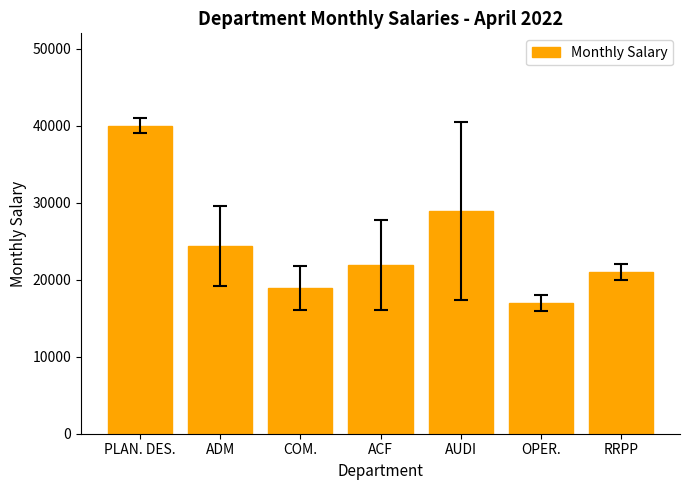

What is the label of the 4th bar from the left?

ACF